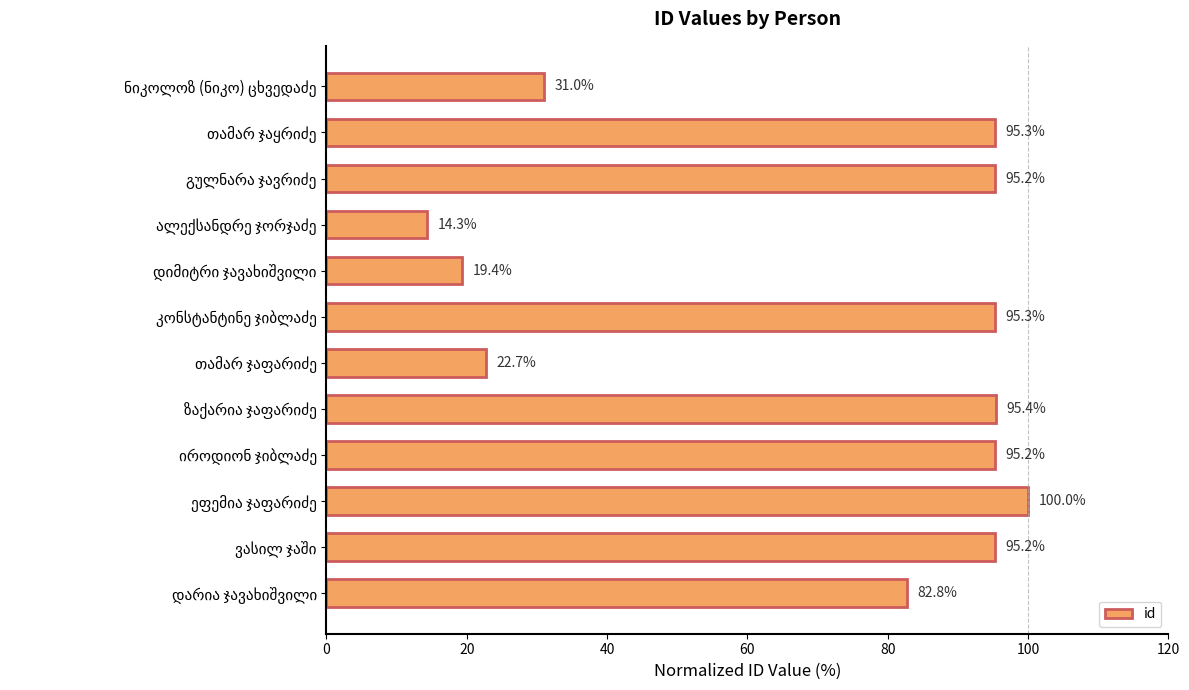

What is the maximum value shown in the chart?

100.0